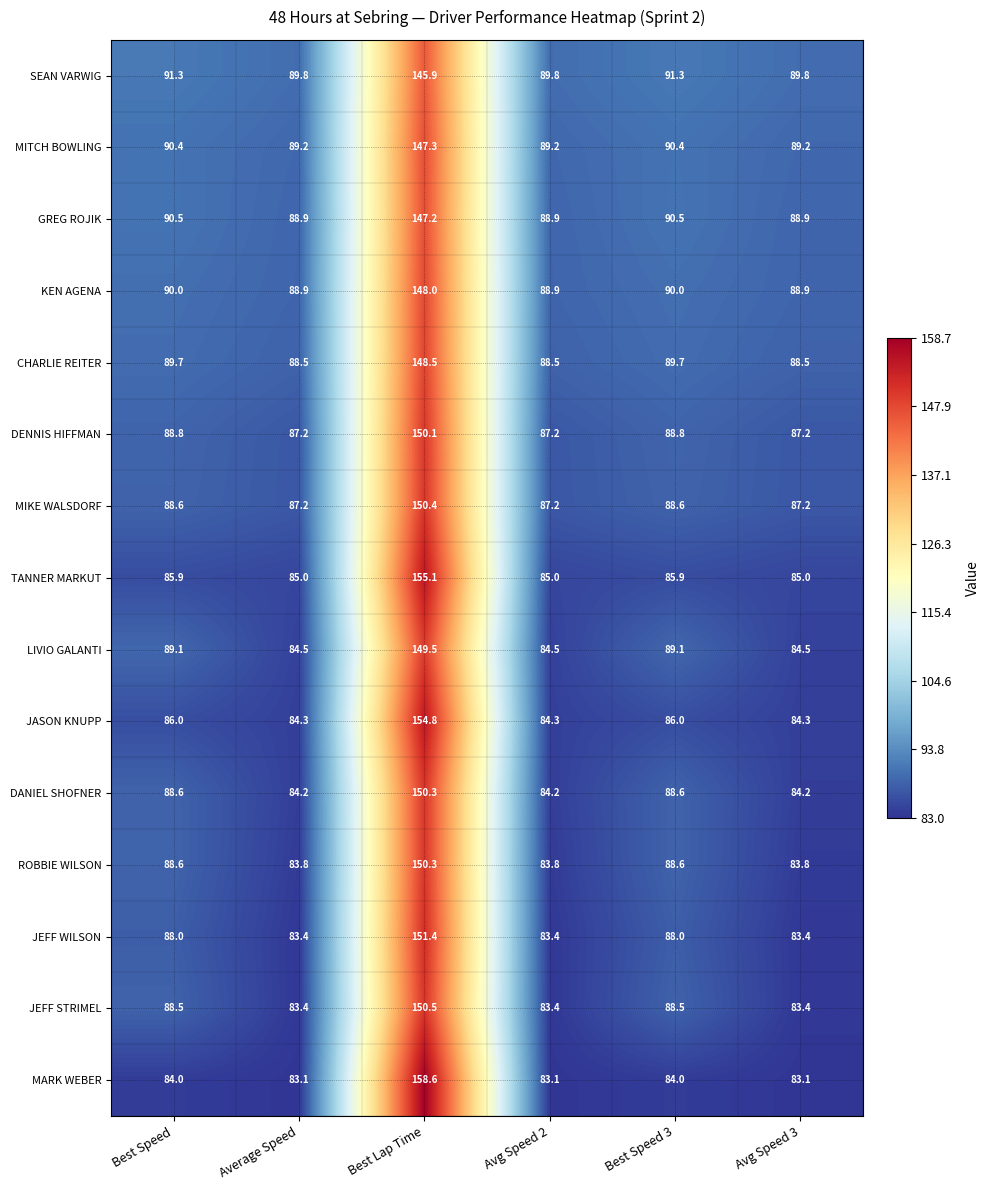

What is the sum of the MARK WEBER values at Avg Speed 3 and Best Speed?

167.1